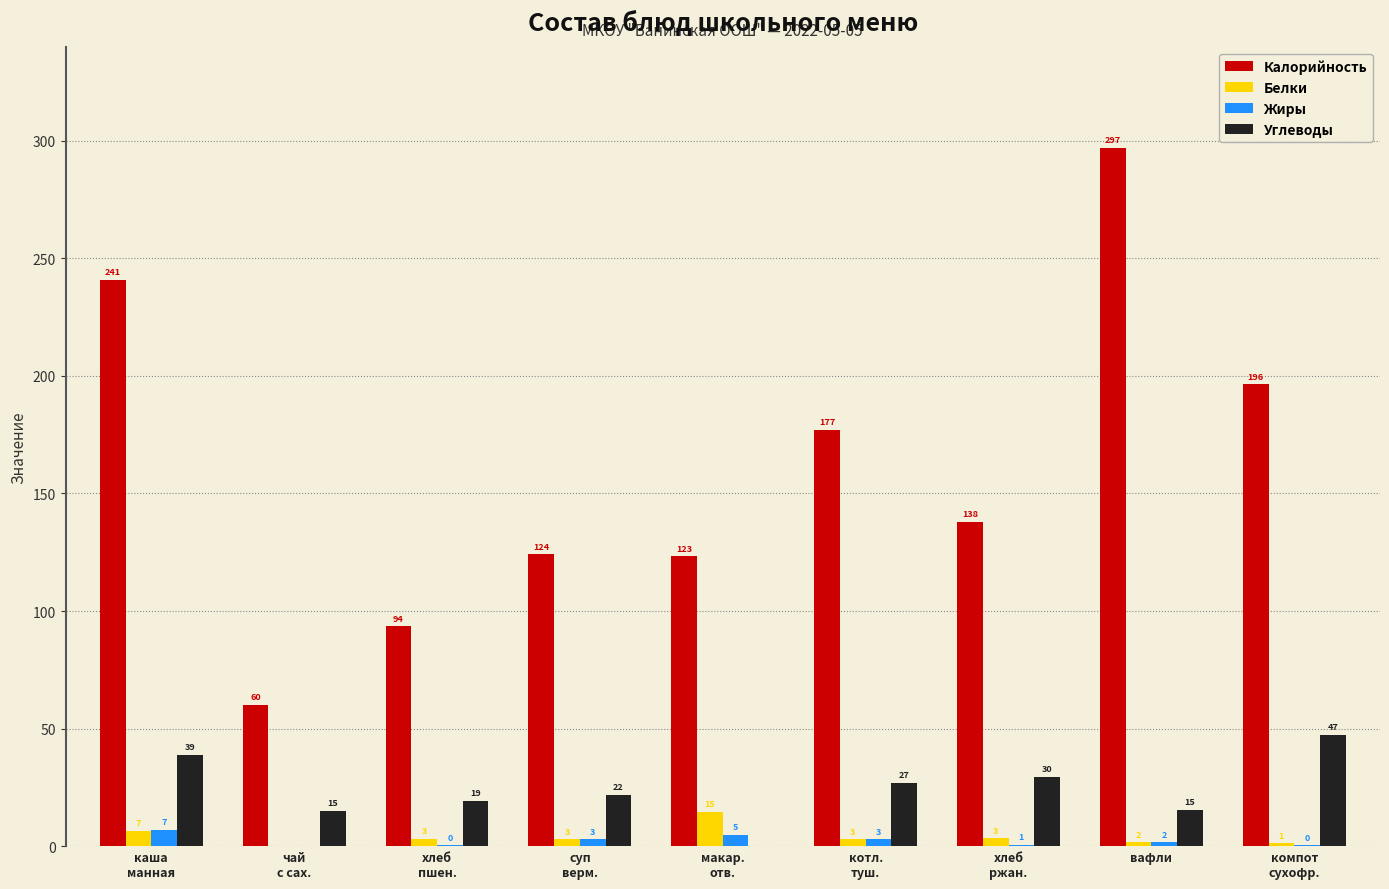

Which label corresponds to the largest value in the chart?

вафли